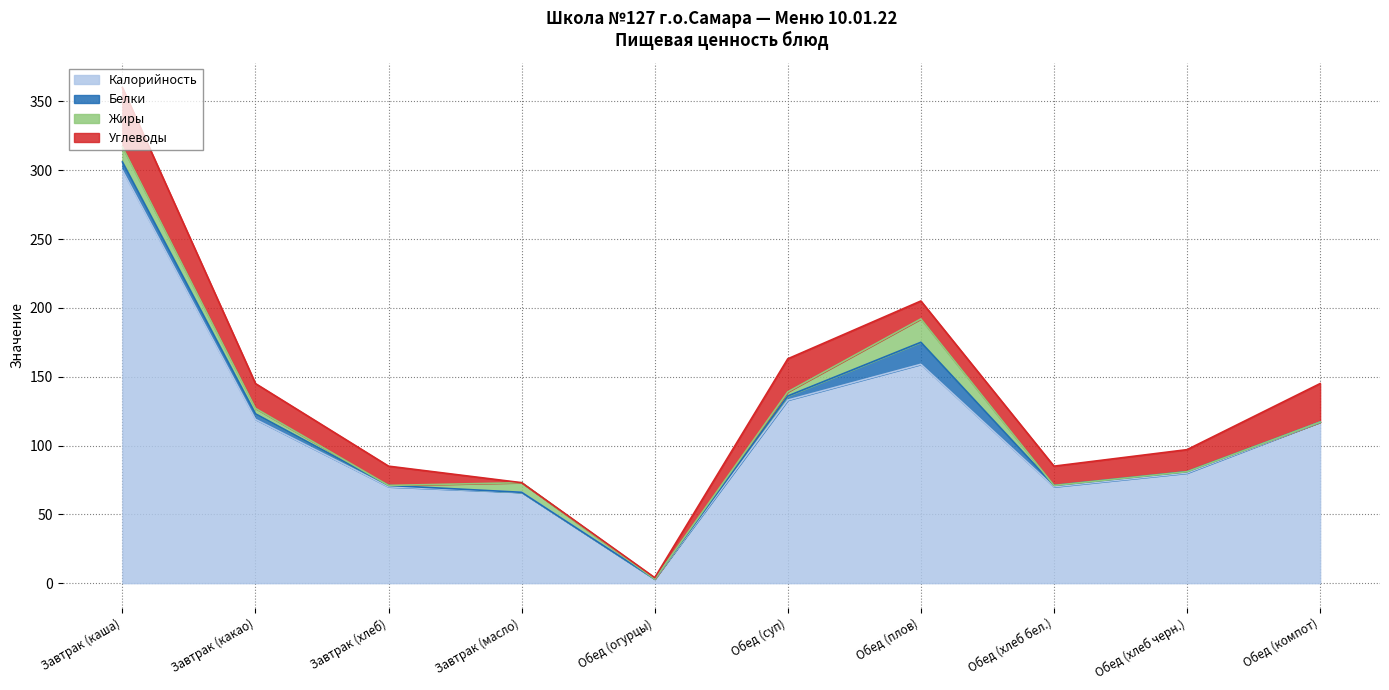

True or false: Калорийность and Белки intersect in this chart.

False